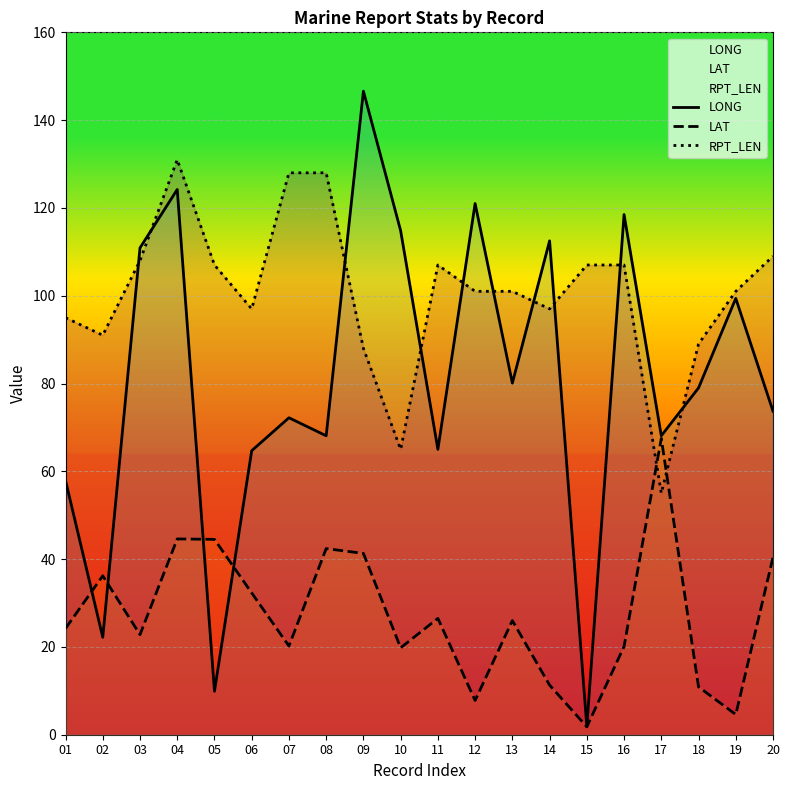

At which label is LONG closest to 74?

20